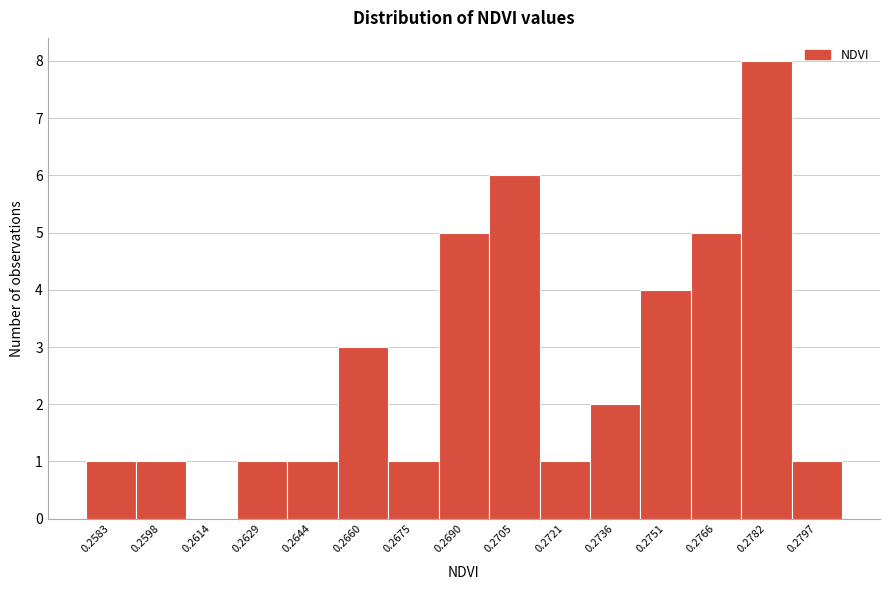

Reading left to right, extract all data points from this chart.

0.2583=1	0.2598=1	0.2614=0	0.2629=1	0.2644=1	0.2660=3	0.2675=1	0.2690=5	0.2705=6	0.2721=1	0.2736=2	0.2751=4	0.2766=5	0.2782=8	0.2797=1